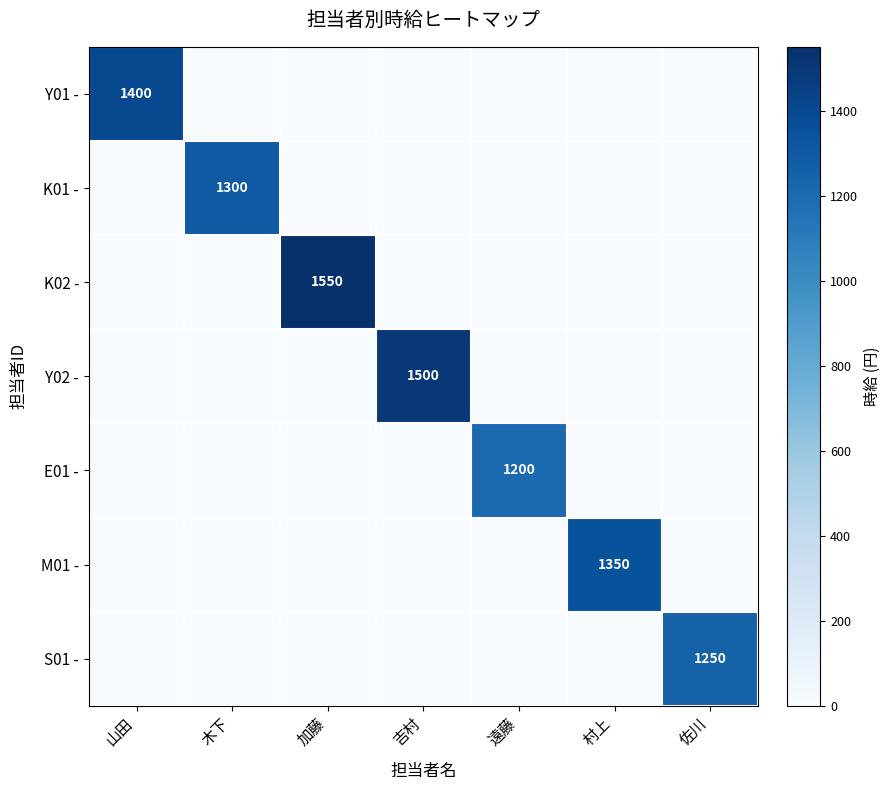

Rank the series at 遠藤 from lowest to highest value.

Y01 -, K01 -, K02 -, Y02 -, M01 -, S01 -, E01 -